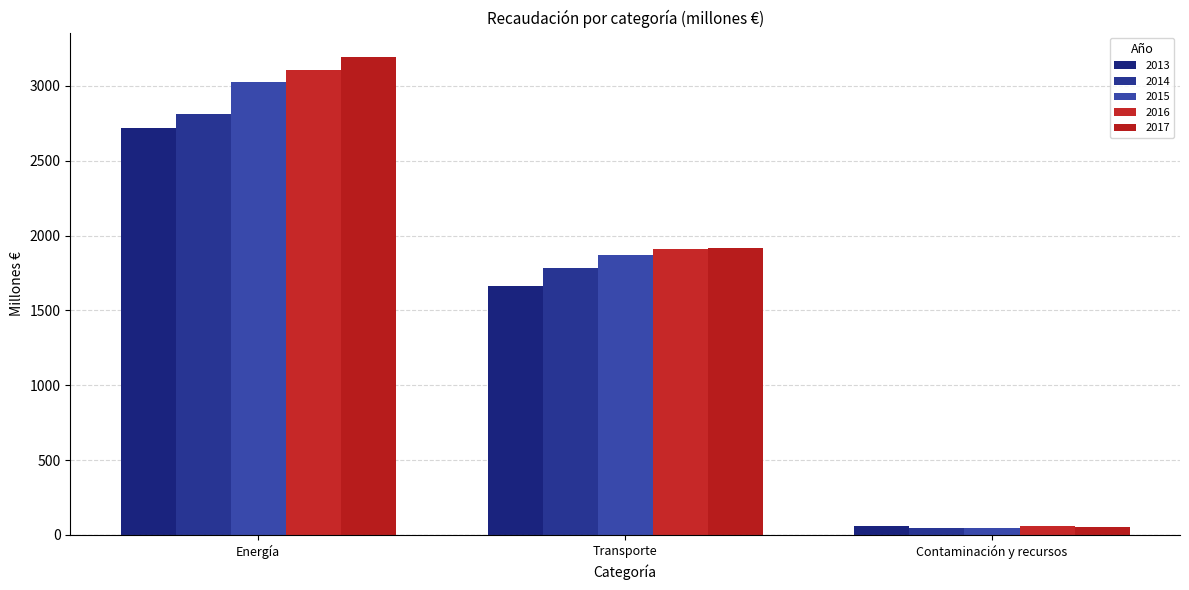

How many bars are there in each group?

5